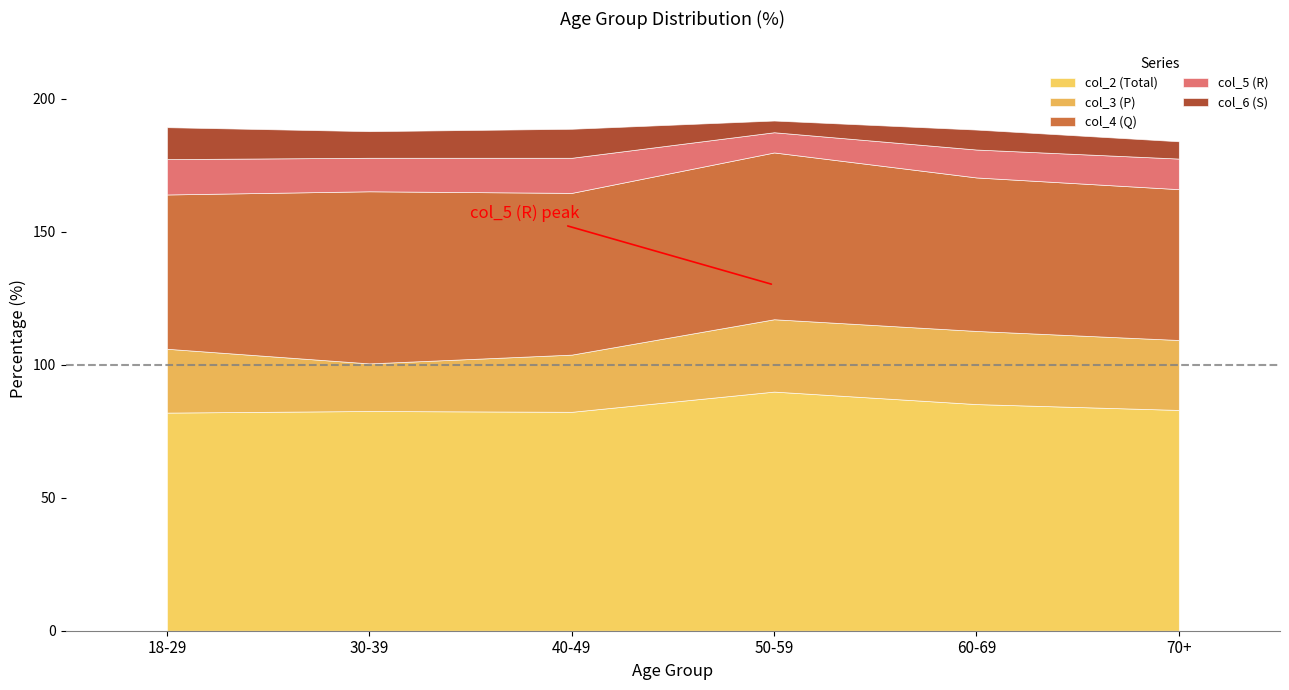

How many lines are shown in the chart?

5